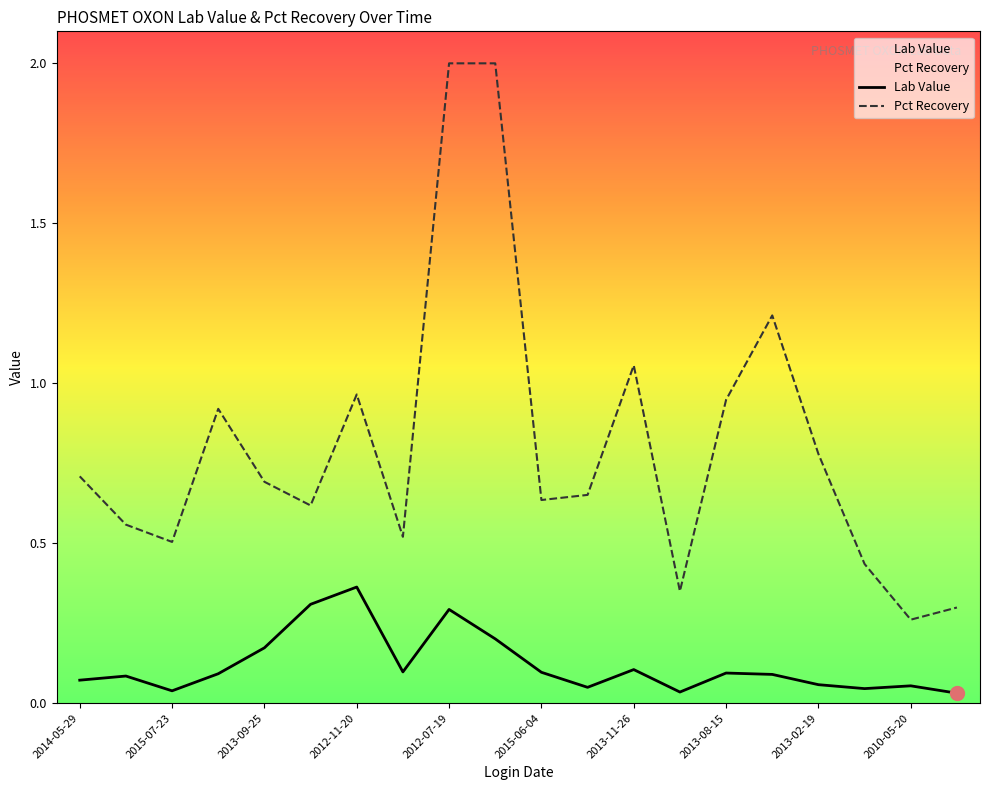

At which category is the sum across all series the highest?

2012-07-19